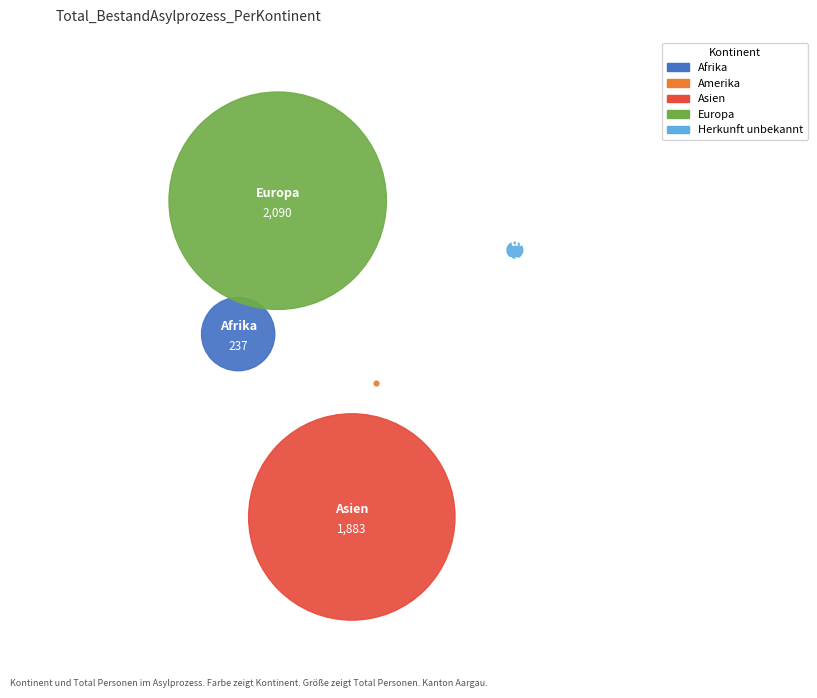

To the nearest percent, what portion does Europa represent?

50%